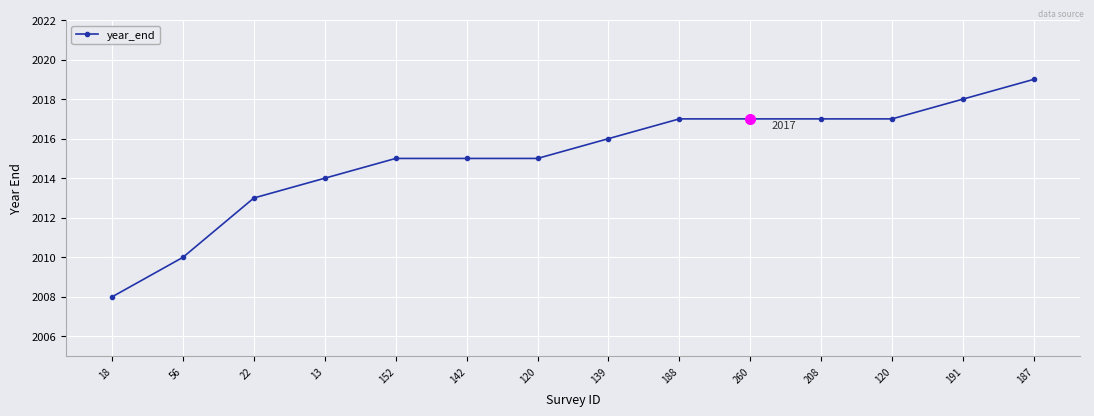

What is the label of the 6th point from the left?

142